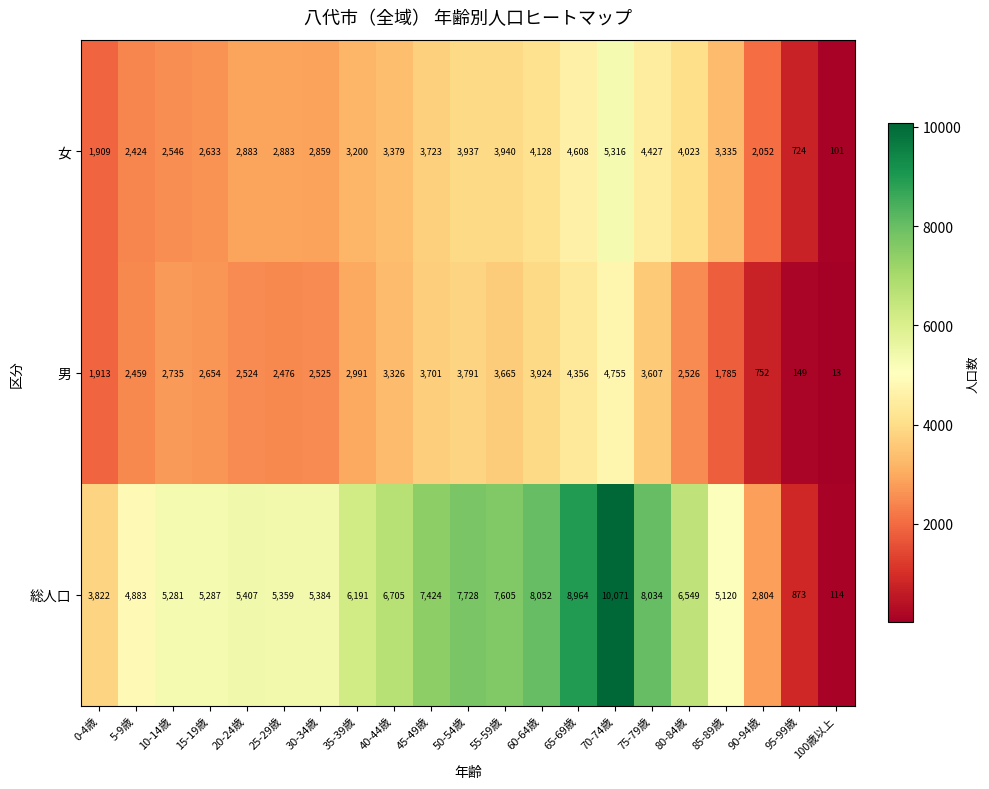

Which series has the widest spread of values?

総人口